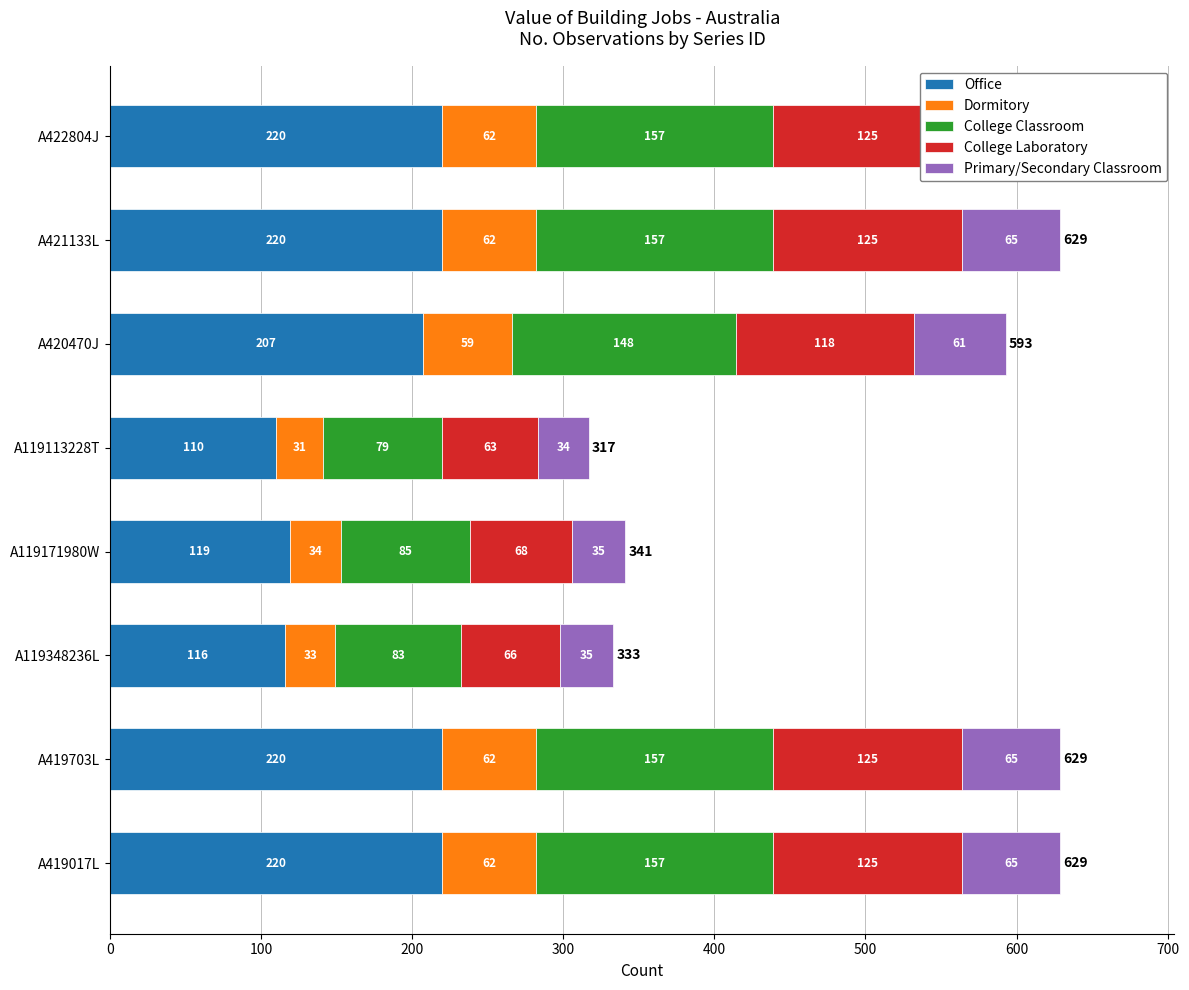

What is the sum of the College Laboratory values at A419017L and A419703L?

250